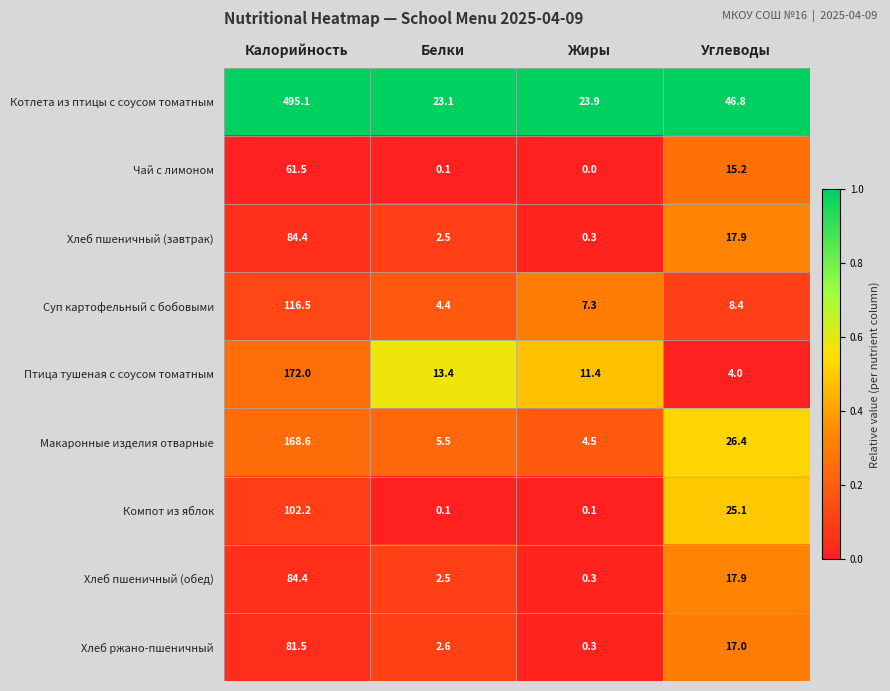

What is the maximum value shown in the chart?

495.1